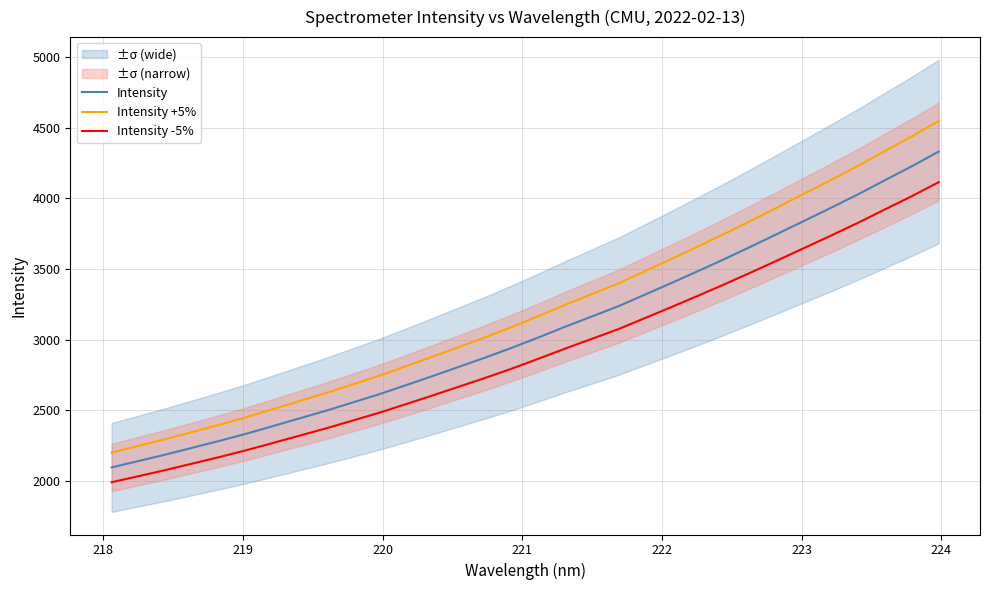

What is the maximum value shown in the chart?

4546.9